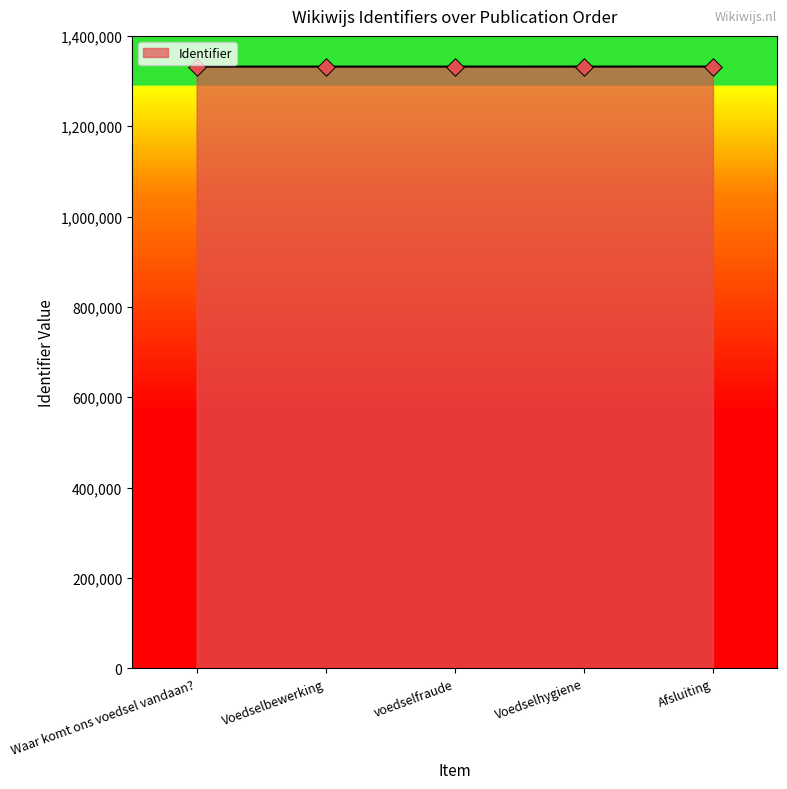

Approximately how many times larger is the value at Waar komt ons voedsel vandaan? compared to Voedselbewerking?

1.0